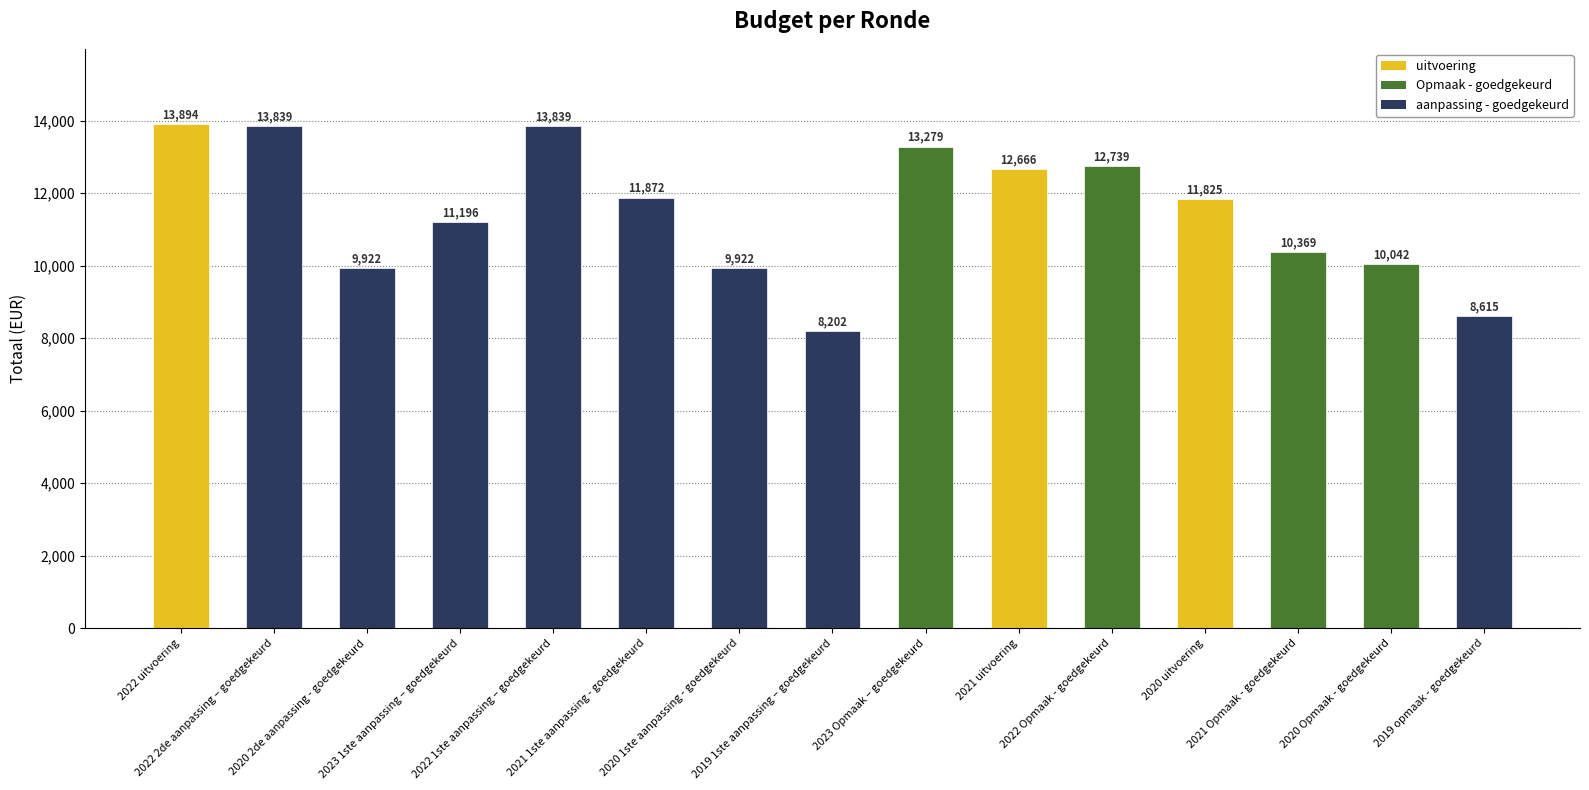

Which has a higher value, 2022 1ste aanpassing – goedgekeurd or 2022 Opmaak - goedgekeurd?

2022 1ste aanpassing – goedgekeurd